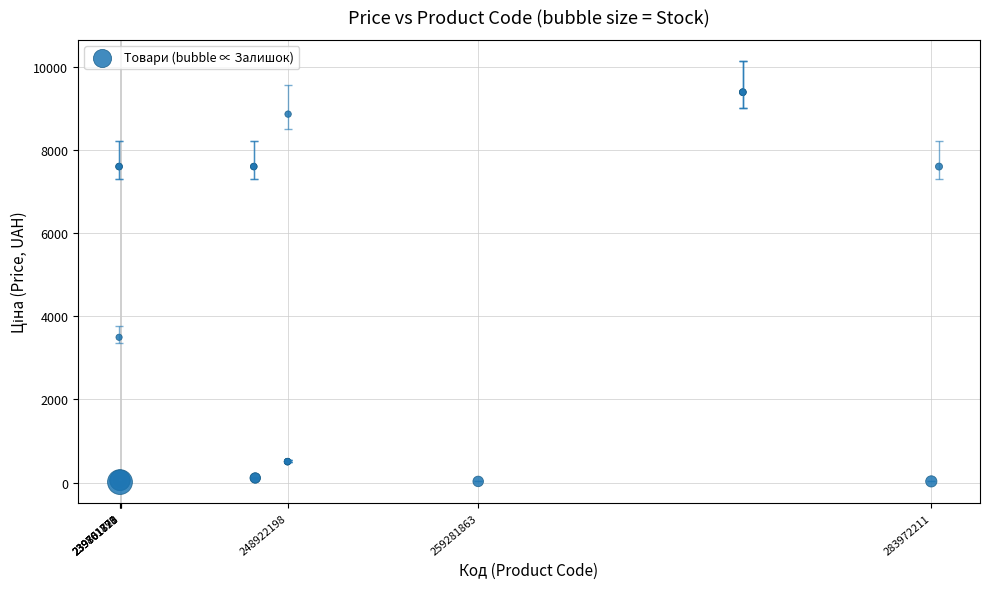

What Y value in the scatter plot is closest to 4699?

3494.4